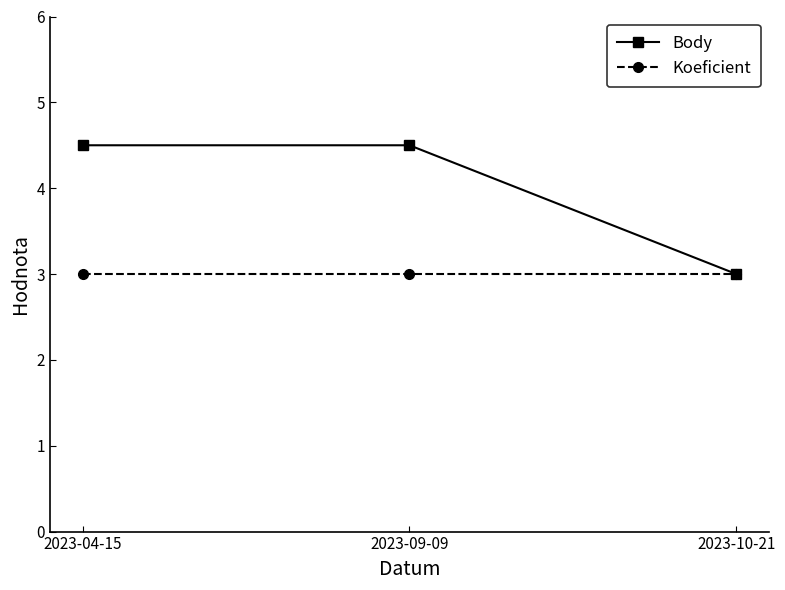

Which series has the widest spread of values?

Body